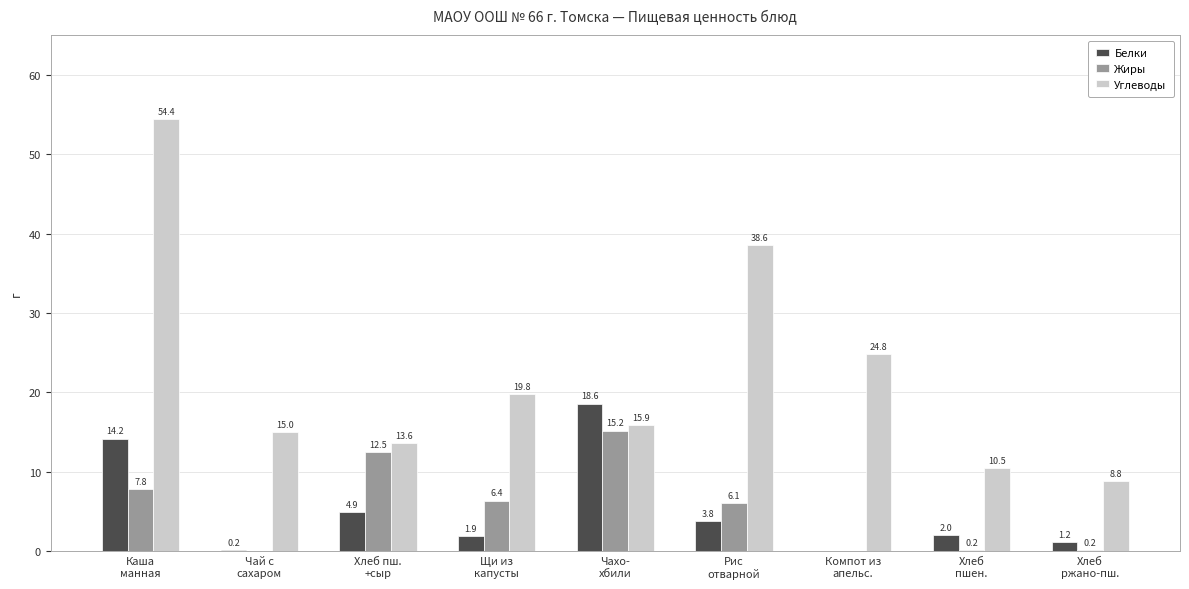

Is it true that Жиры equals 7.8 at Каша
манная?

True